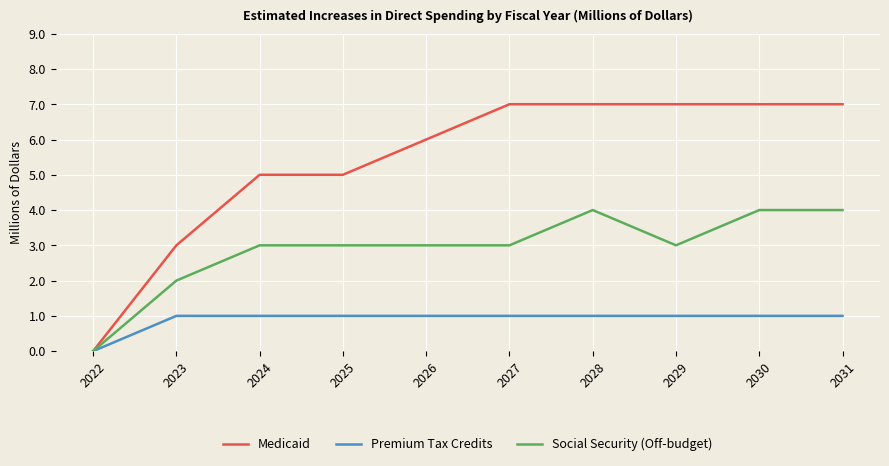

What is the difference between the second highest and minimum values in the Premium Tax Credits series?

1